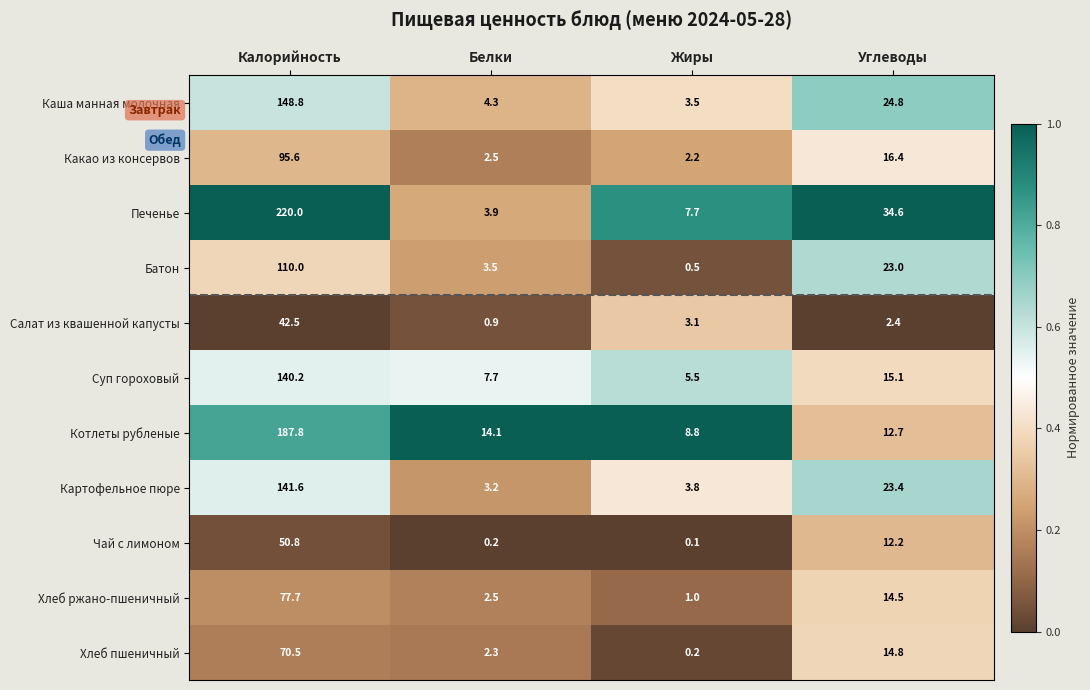

What is the maximum value for Печенье?

220.0